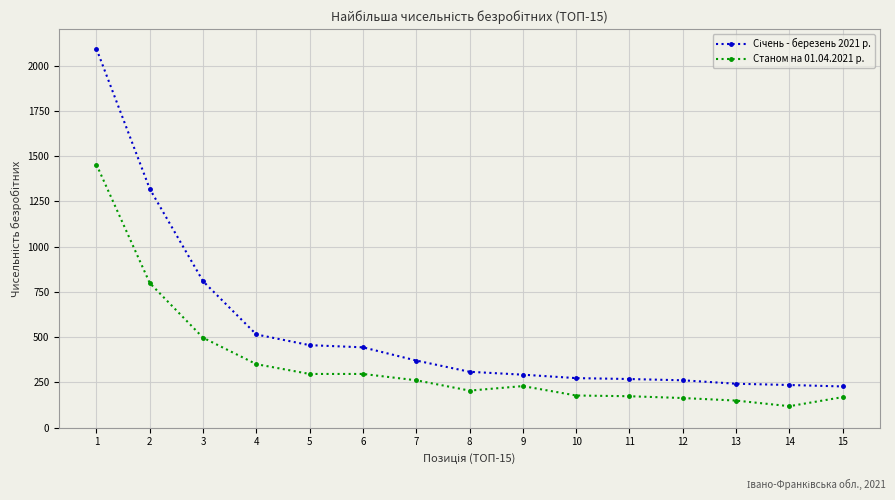

At which label does Станом на 01.04.2021 р. first exceed 230?

1